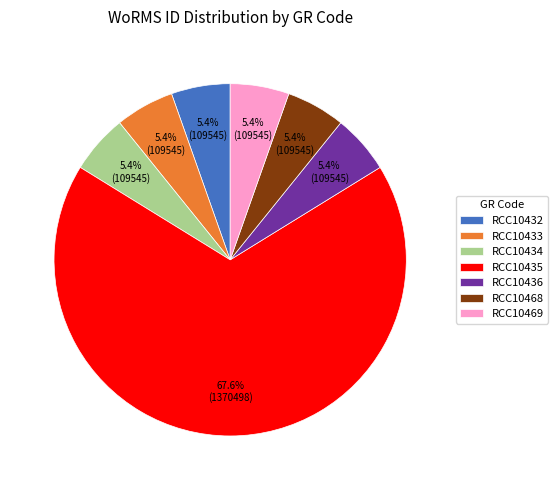

To the nearest percent, what is the combined percentage of RCC10436 and RCC10468?

11%